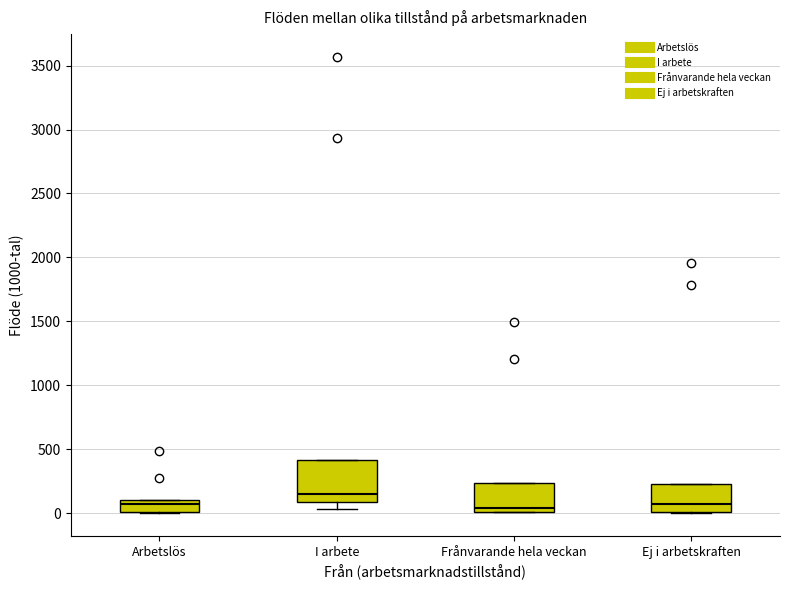

Which box's median line is the highest?

I arbete